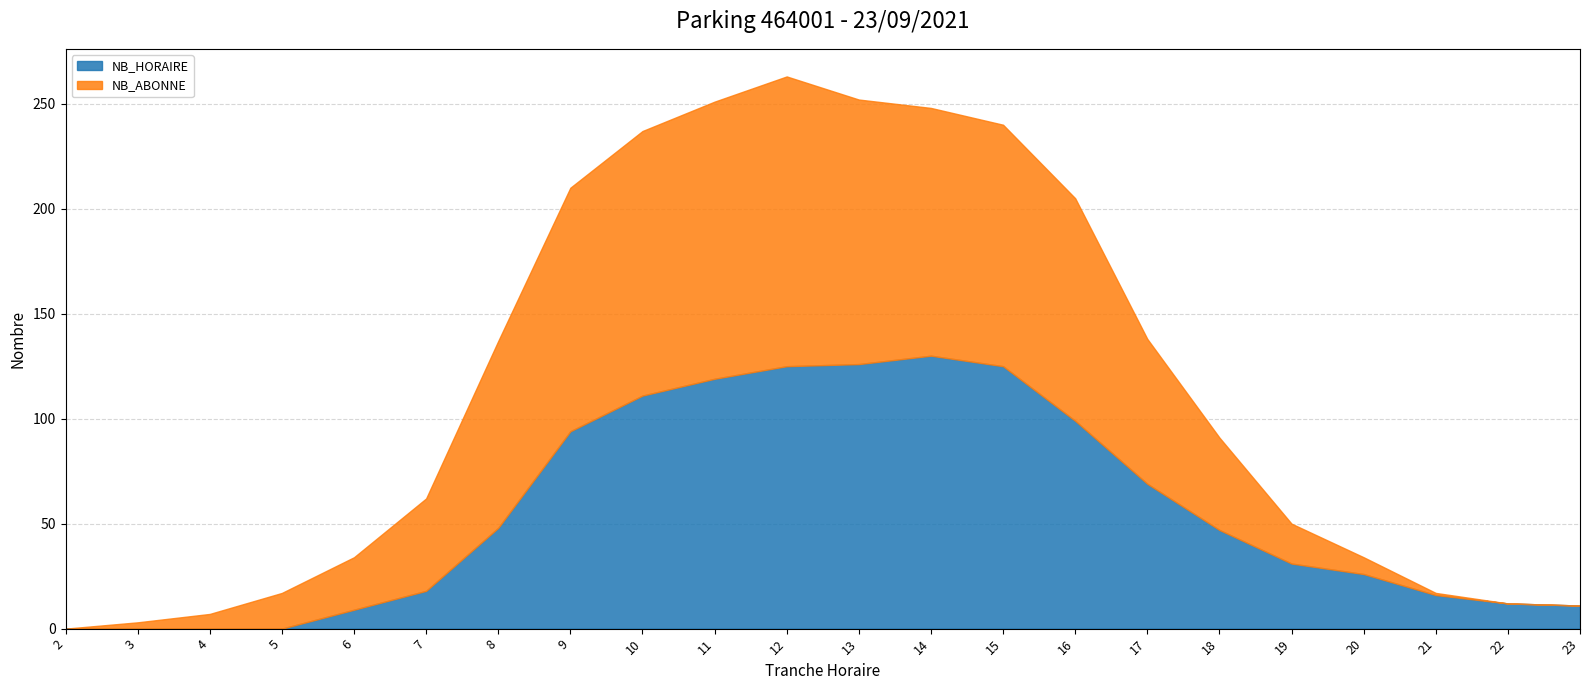

What are all the series names shown in the legend?

NB_HORAIRE, NB_ABONNE